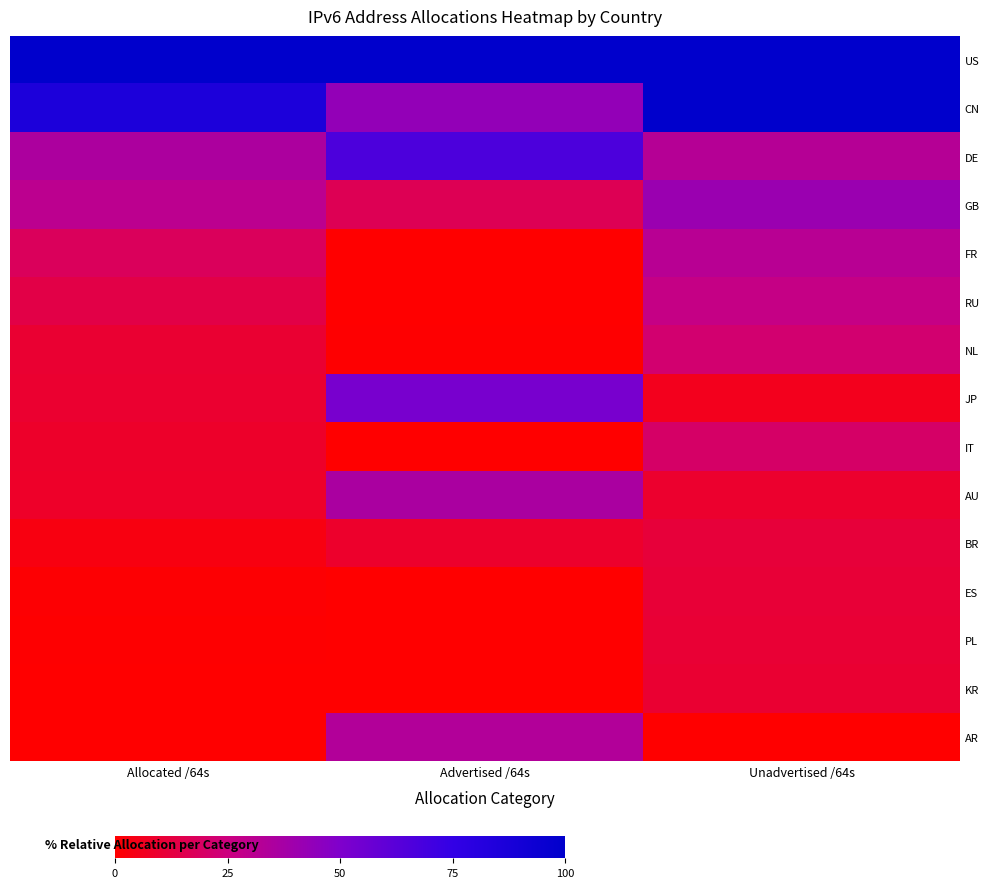

What is the difference between the highest and lowest values at Advertised /64s?

100.0